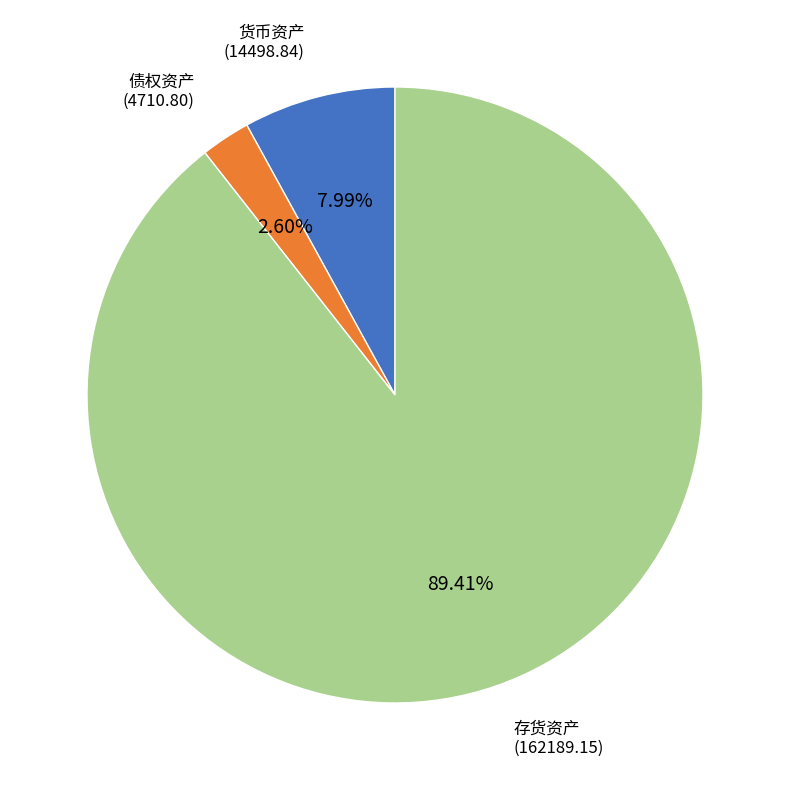

Does any single category account for the majority?

Yes